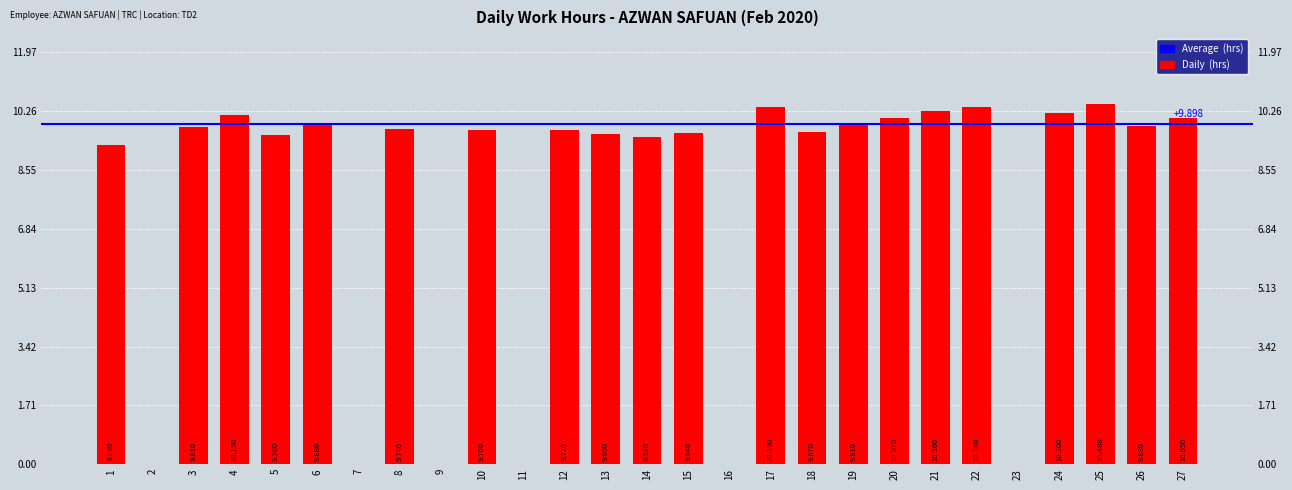

The value at 23 is 0.0. True or false?

True